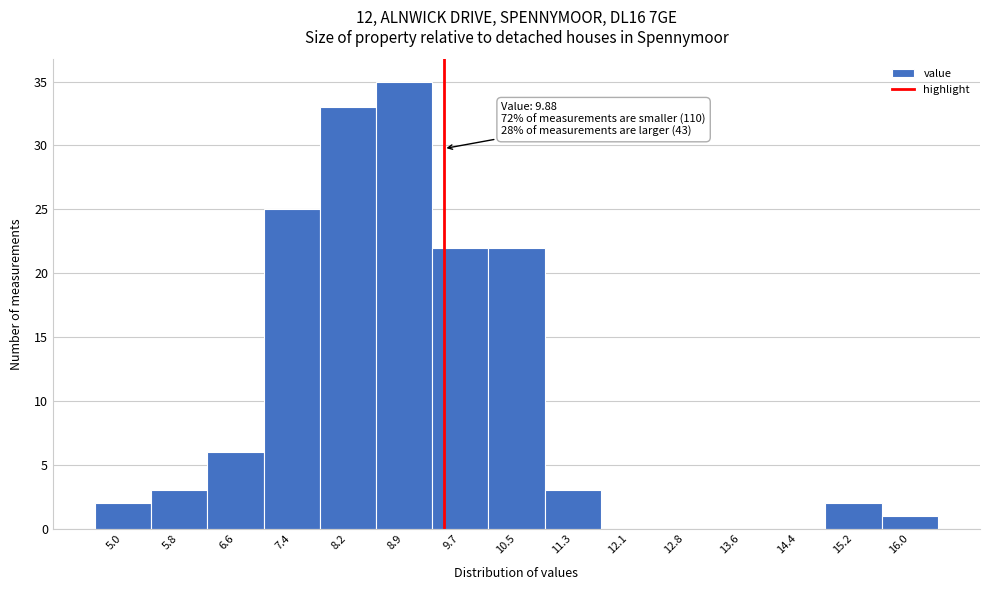

Reading left to right, extract all data points from this chart.

5.0=2	5.8=3	6.6=6	7.4=25	8.2=33	8.9=35	9.7=22	10.5=22	11.3=3	12.1=0	12.8=0	13.6=0	14.4=0	15.2=2	16.0=1